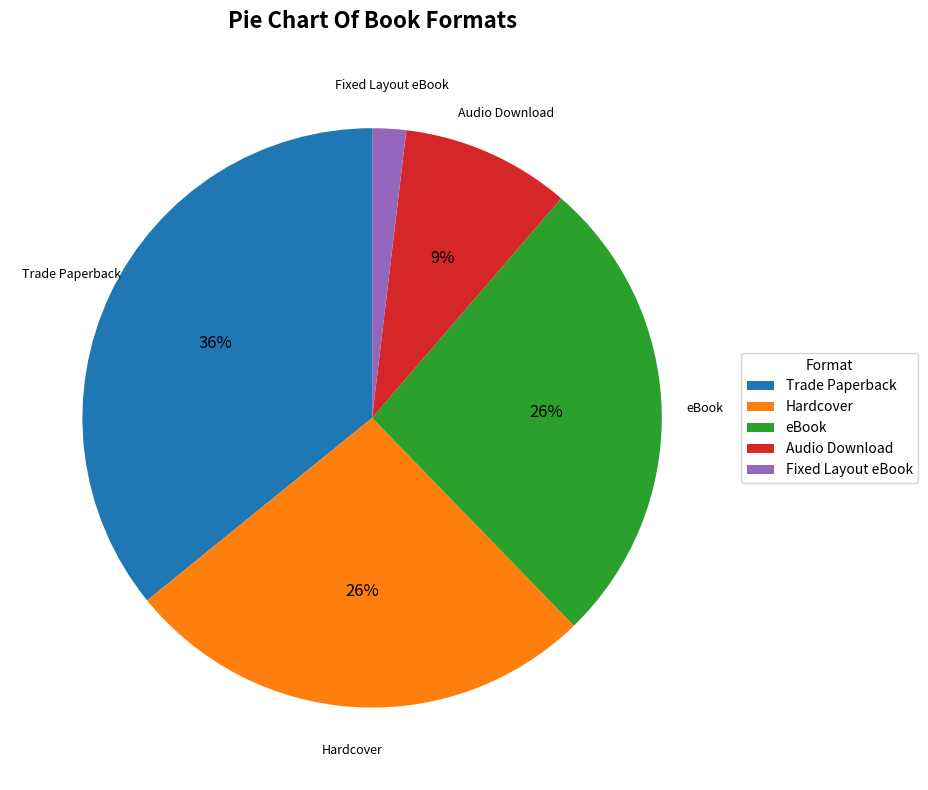

To the nearest percent, what percentage of the pie is eBook?

26%